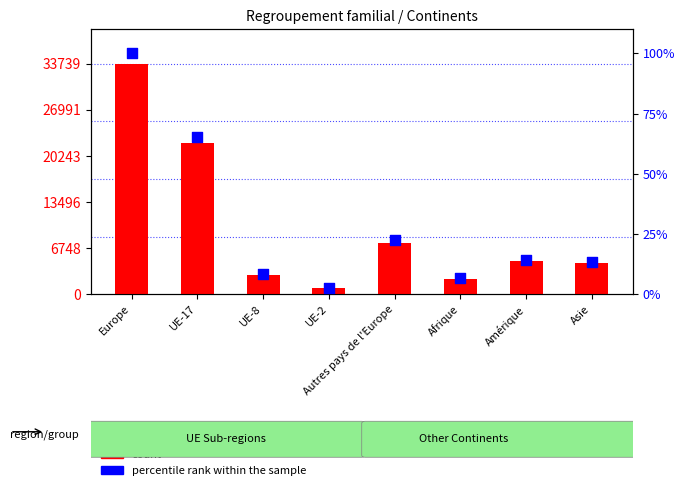

Which series reaches the maximum Y coordinate?

count